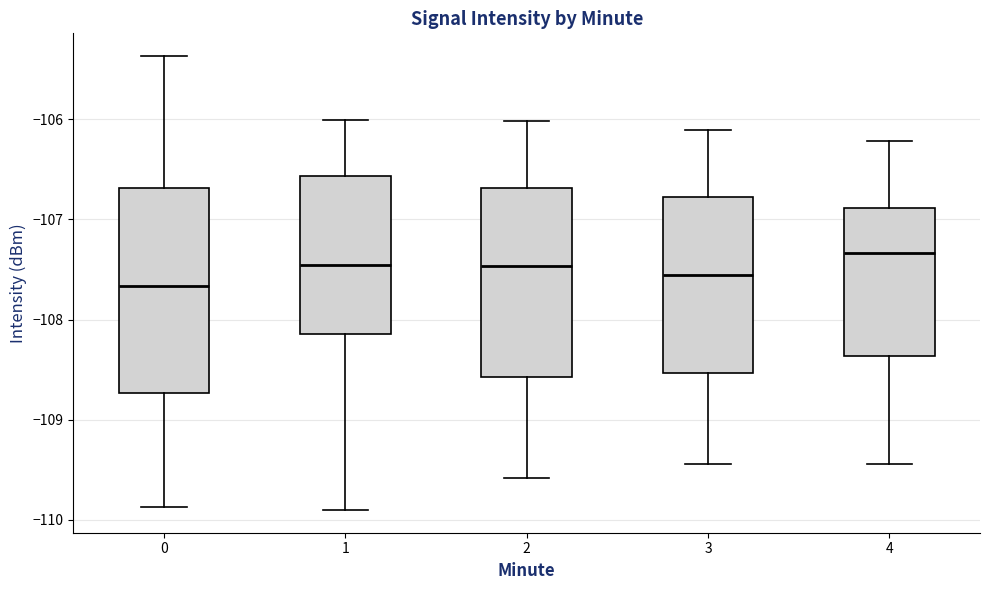

Which box's median line is the lowest?

0